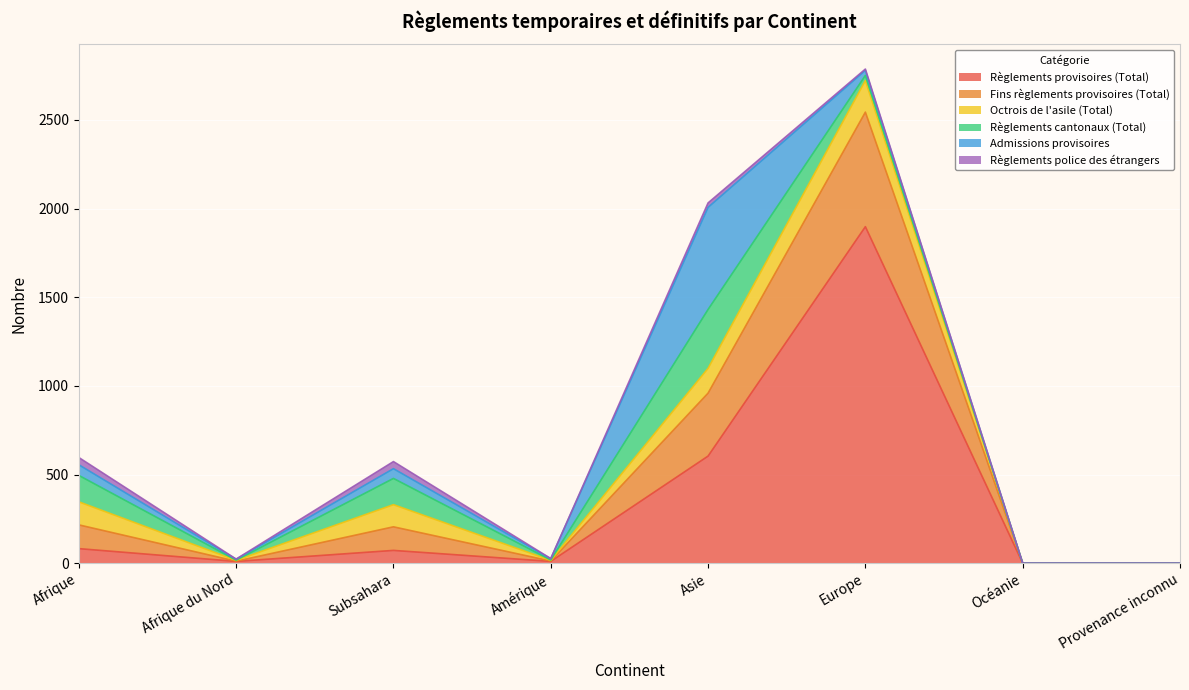

The Fins règlements provisoires (Total) series shows 0 at Provenance inconnu. True or false?

True